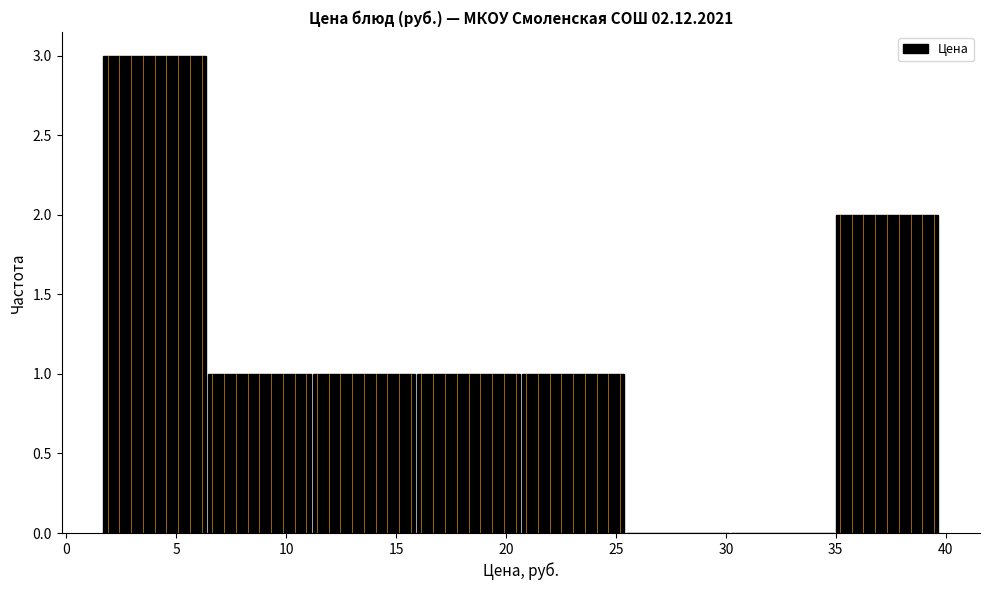

Which range on the x-axis has the tallest bar?

1.5 to 6.5